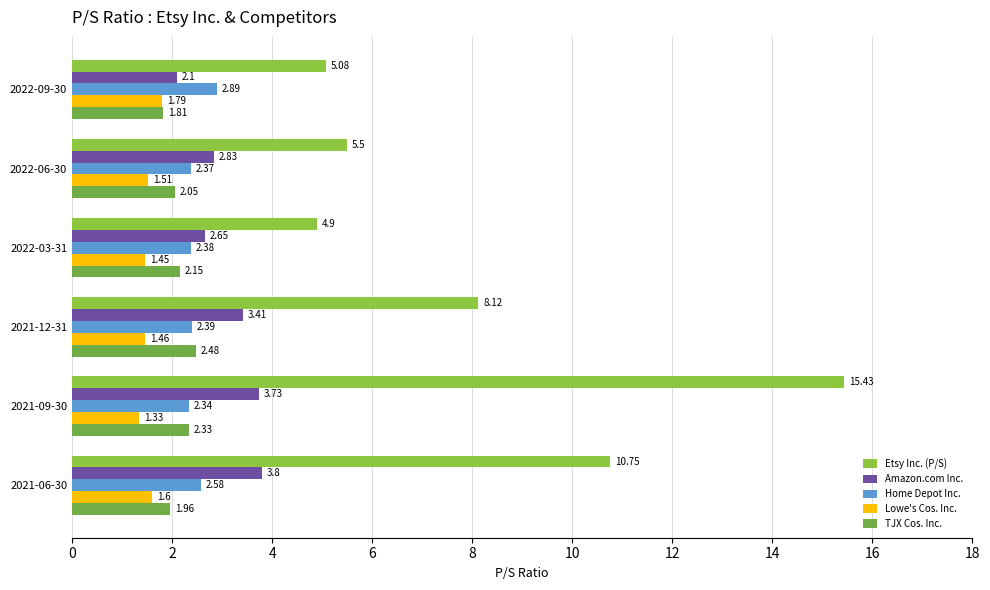

What is the minimum value shown in the chart?

1.3